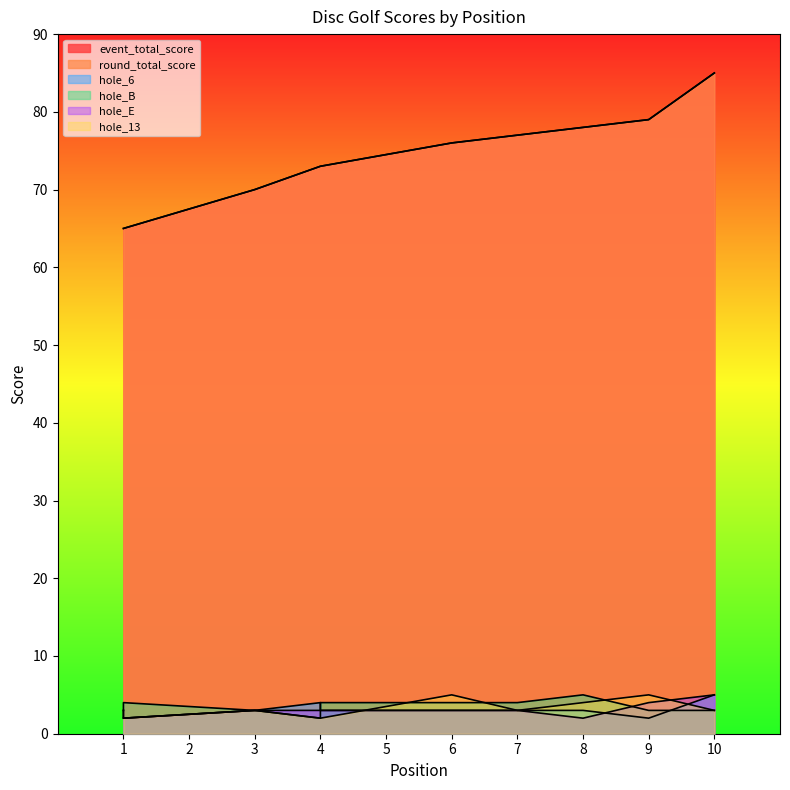

What are all the series names shown in the legend?

event_total_score, round_total_score, hole_6, hole_B, hole_E, hole_13